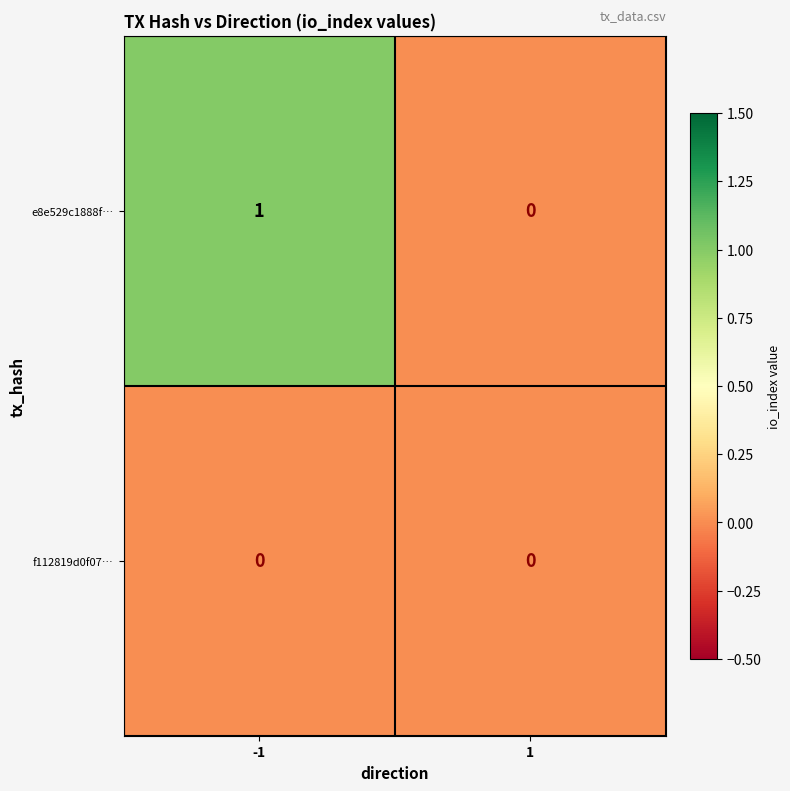

Rank the series by their average value, from lowest to highest.

f112819d0f07…, e8e529c1888f…